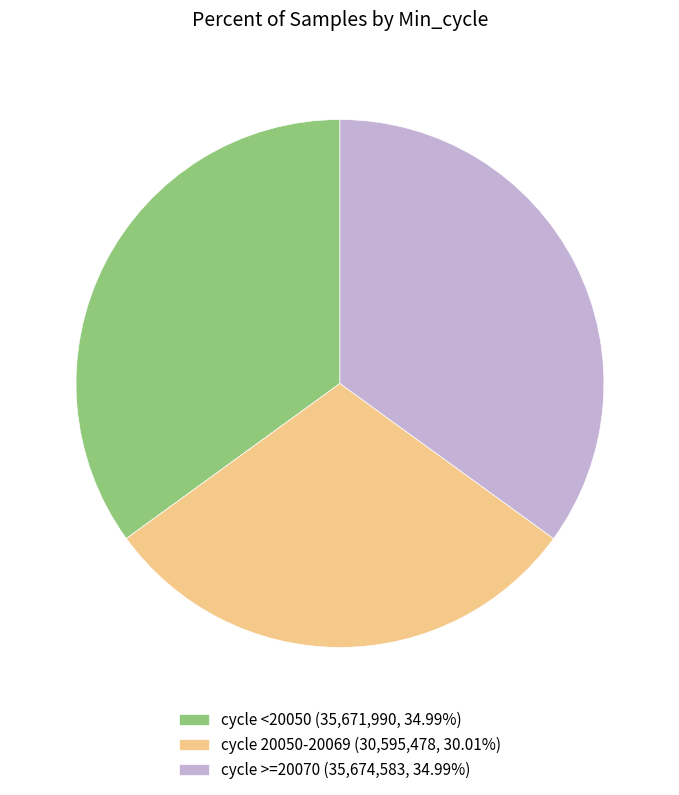

What is the ratio of the value at cycle >=20070 (35,674,583, 34.99%) to the value at cycle <20050 (35,671,990, 34.99%)?

1.0